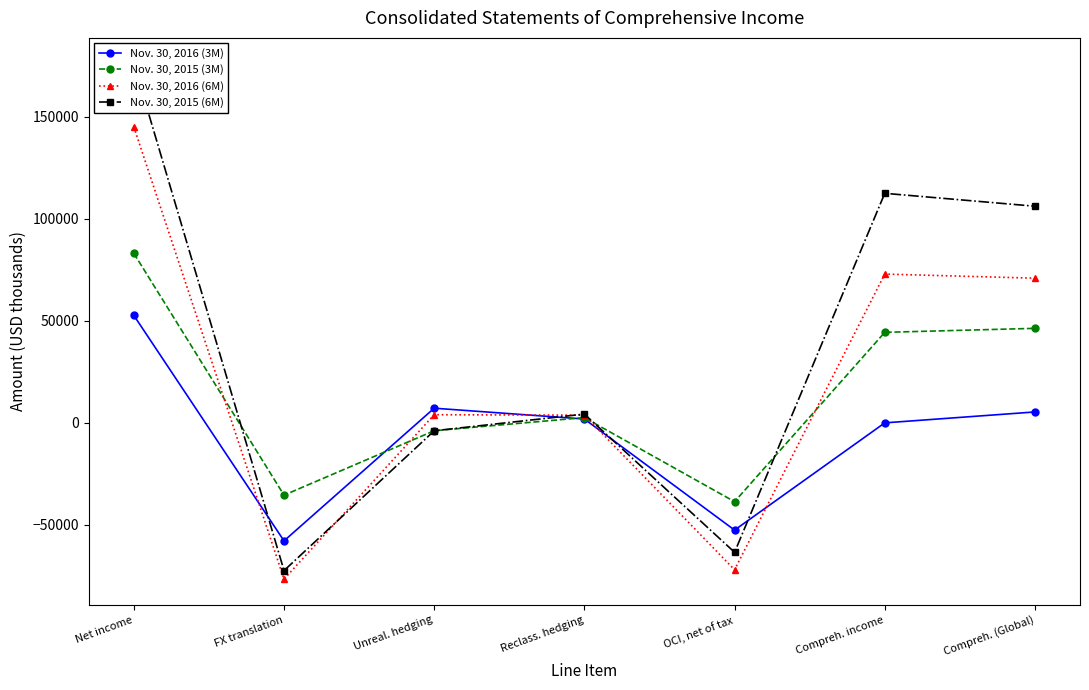

List the labels in order of Nov. 30, 2015 (6M) value, smallest first.

FX translation, OCI, net of tax, Unreal. hedging, Reclass. hedging, Compreh. (Global), Compreh. income, Net income